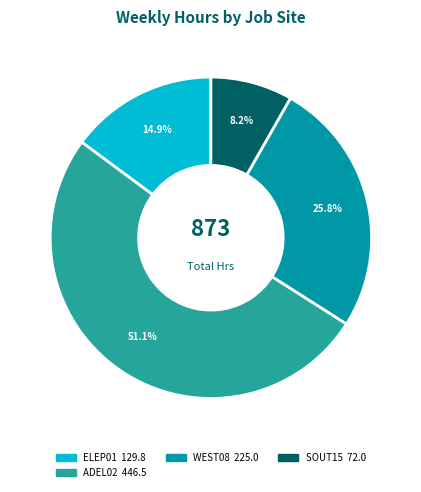

Is there a majority slice in this chart?

Yes